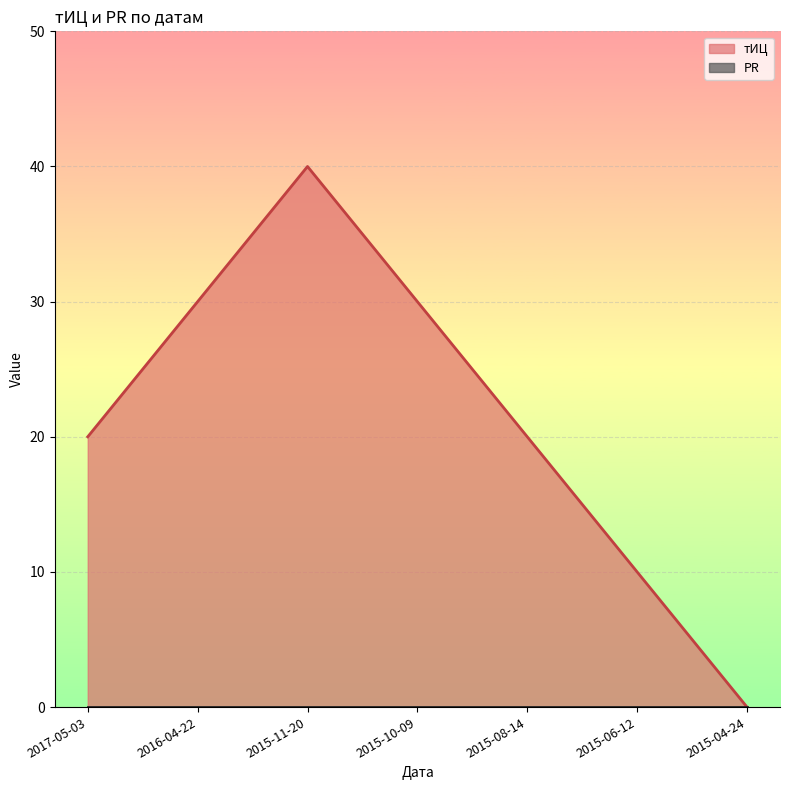

The value at 2015-10-09 is 30. True or false?

True